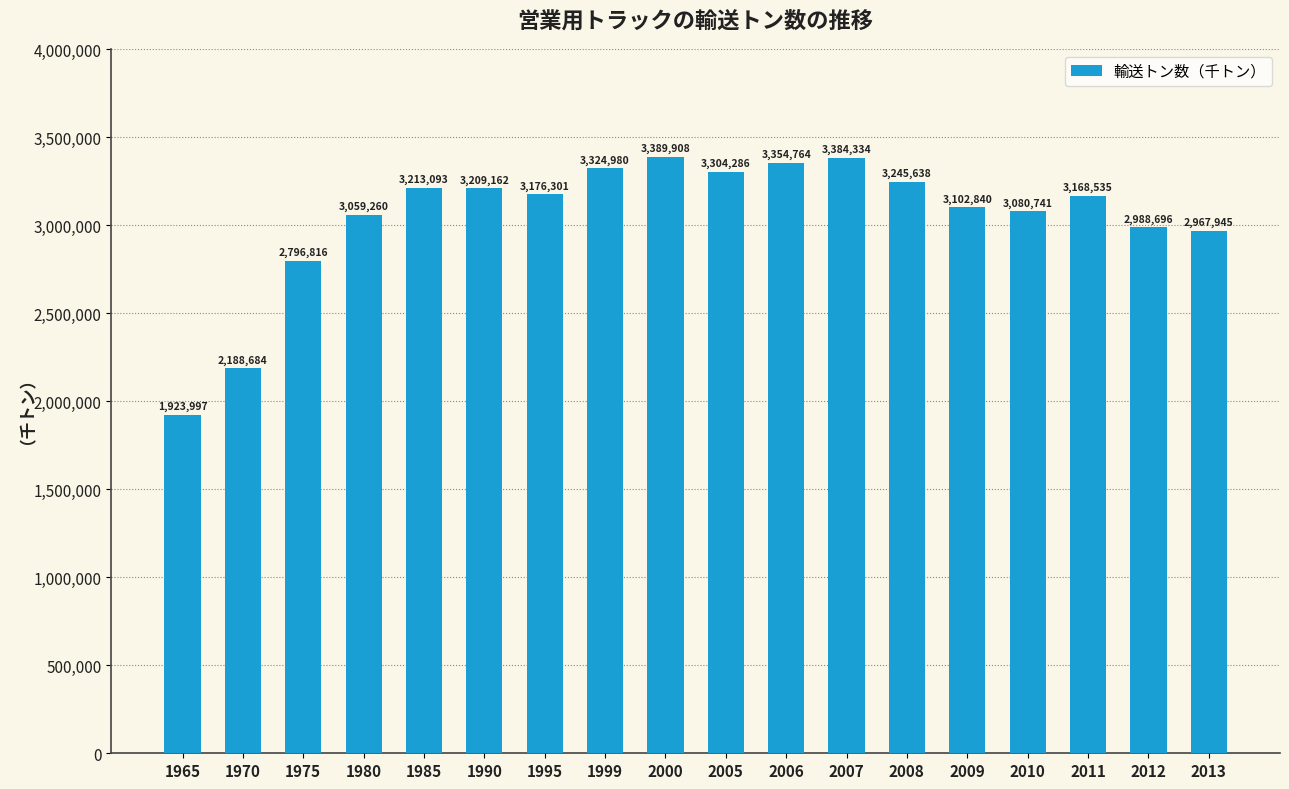

What is the minimum value shown in the chart?

1923997